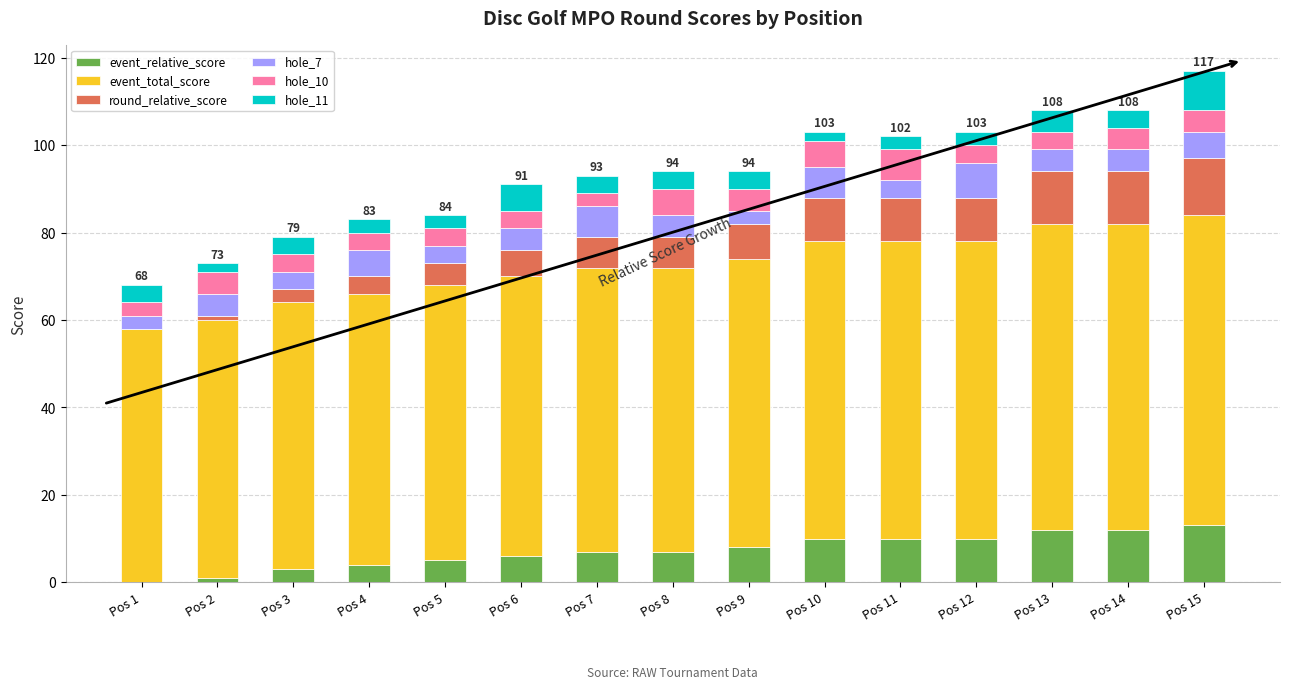

What is the maximum value for event_relative_score?

13